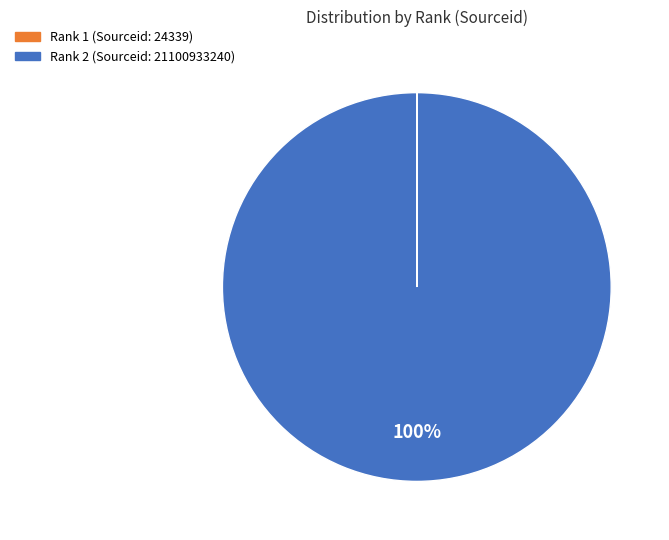

To the nearest percent, what is the difference between the largest and smallest slice percentages?

100%